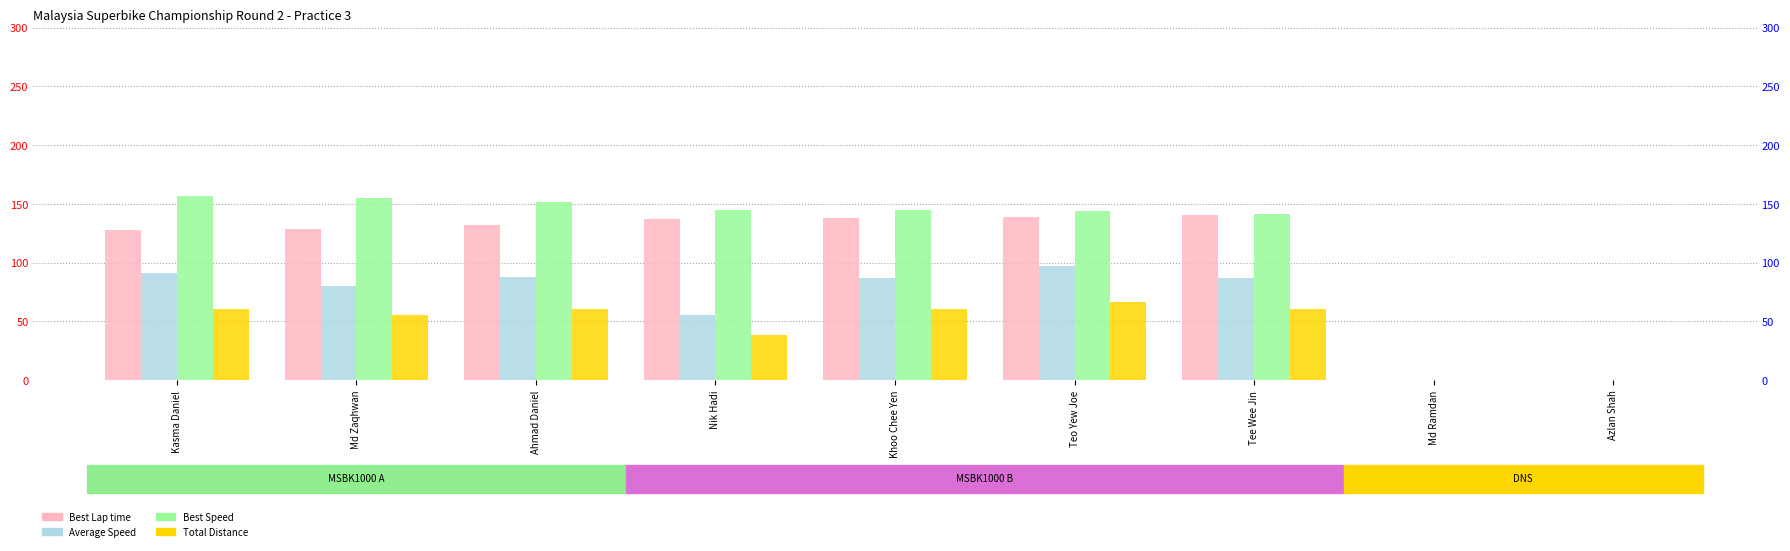

How many values in Average Speed are above zero?

7